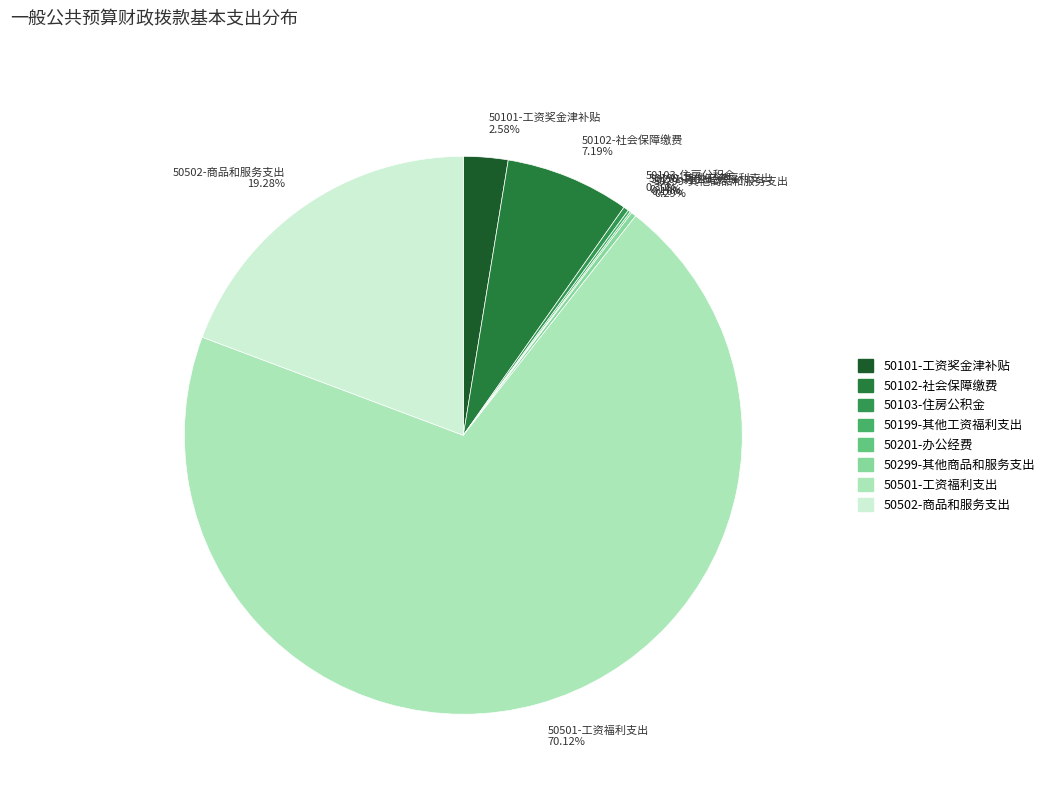

What percentage is the 50101-工资奖金津补贴 slice, to the nearest percent?

3%